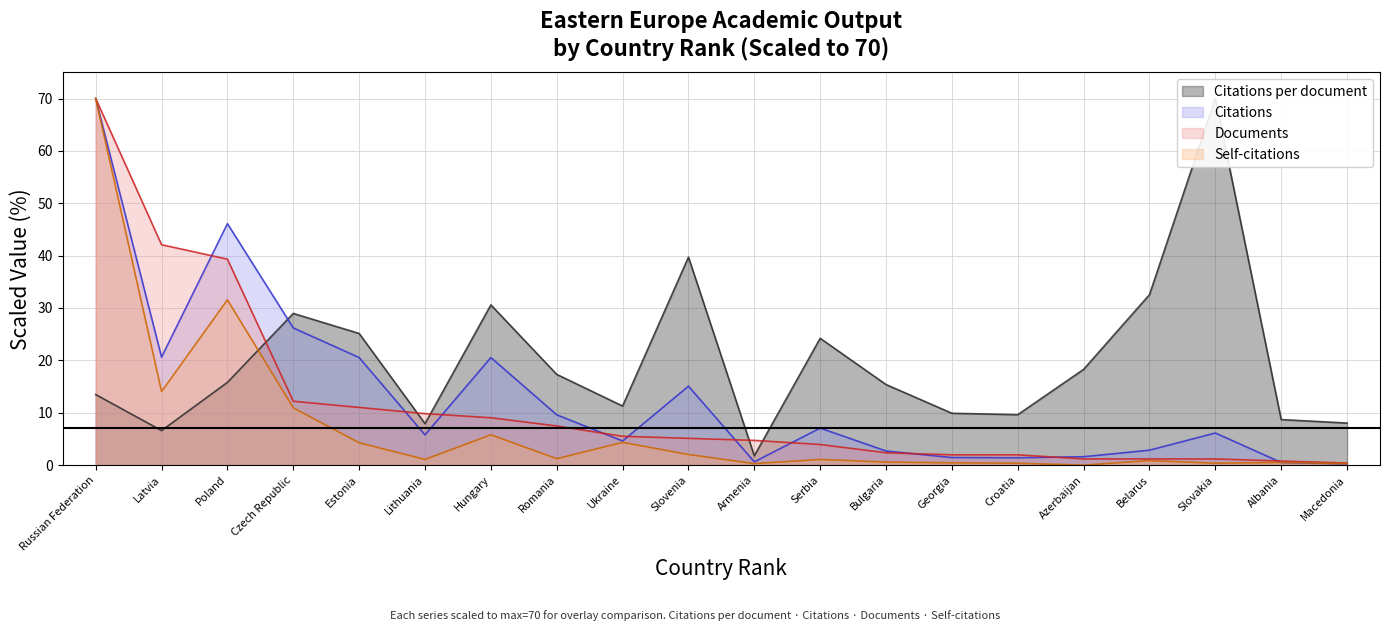

How many interior local valleys does the Citations per document series have?

5